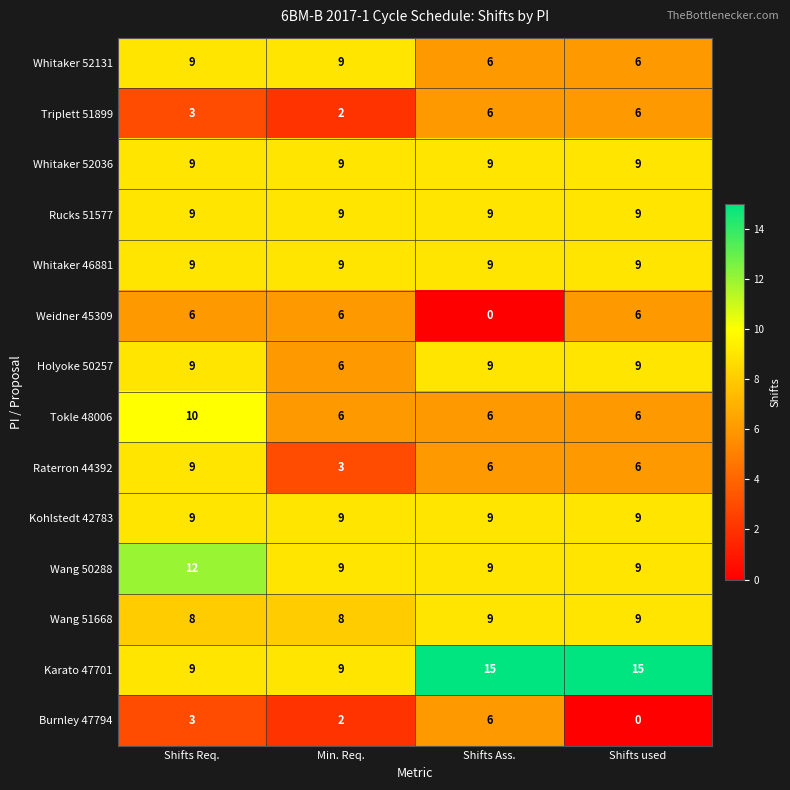

What is the spread (max minus min) of values at Shifts used?

15